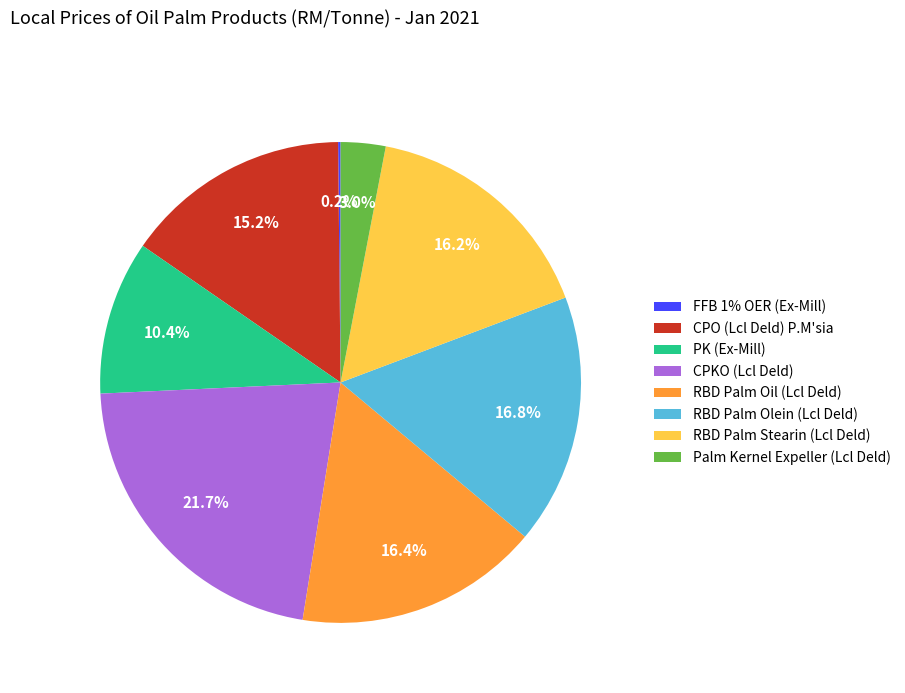

Which has a higher value, RBD Palm Oil (Lcl Deld) or PK (Ex-Mill)?

RBD Palm Oil (Lcl Deld)